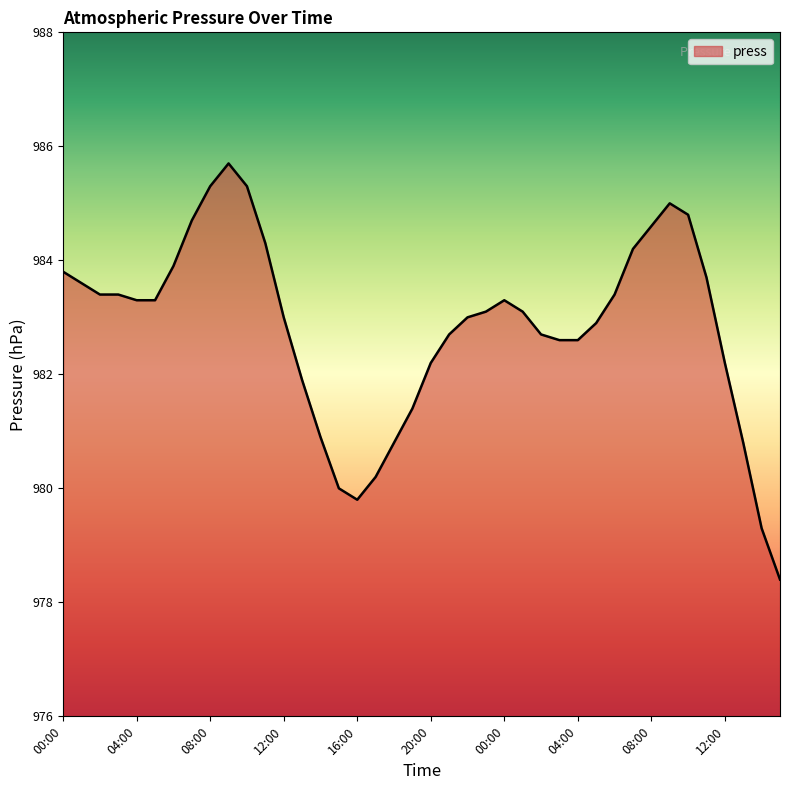

What is the difference between the maximum and minimum values?

7.3